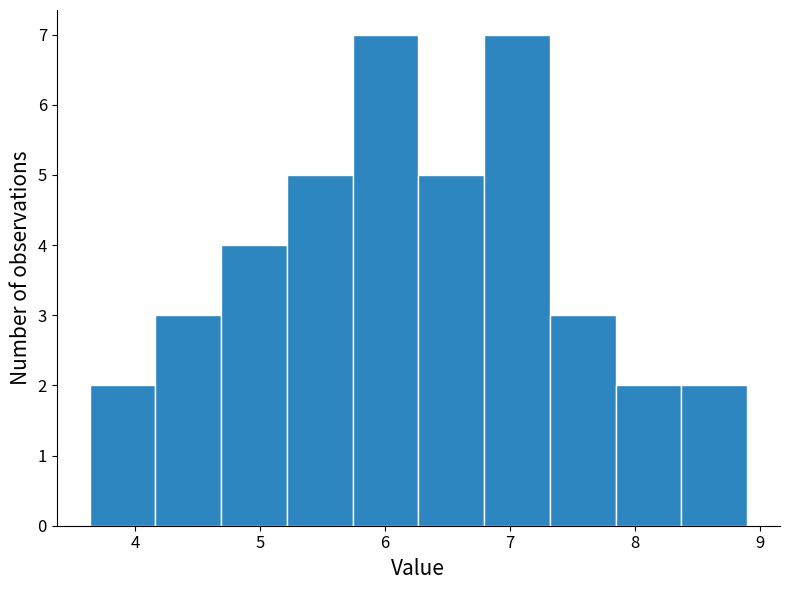

How tall is the bar that spans 5.7 to 6.3 on the x-axis? Neither the bar edges nor the heights are printed on the chart, so give them approximately, as read against the axes.

7